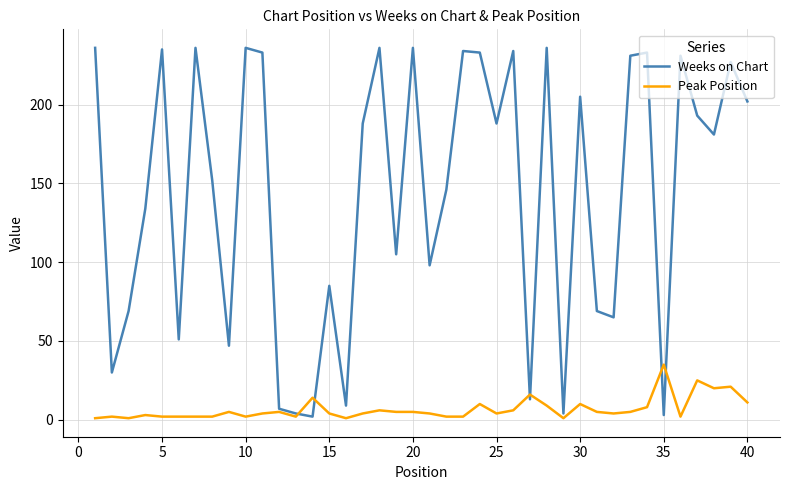

Is this an area chart (filled region under the line)?

No